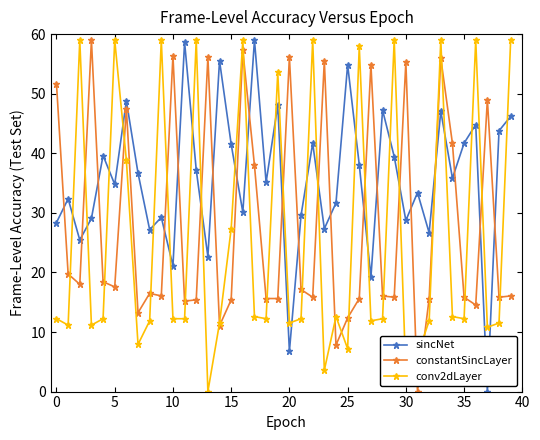

How many positive values does the constantSincLayer series have?

39